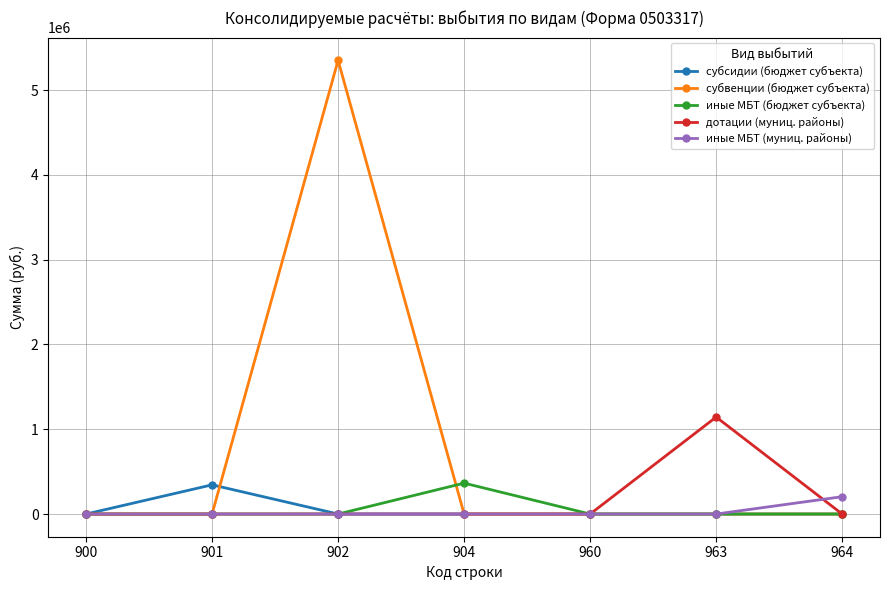

What is the spread (max minus min) of values at 964?

204618.0